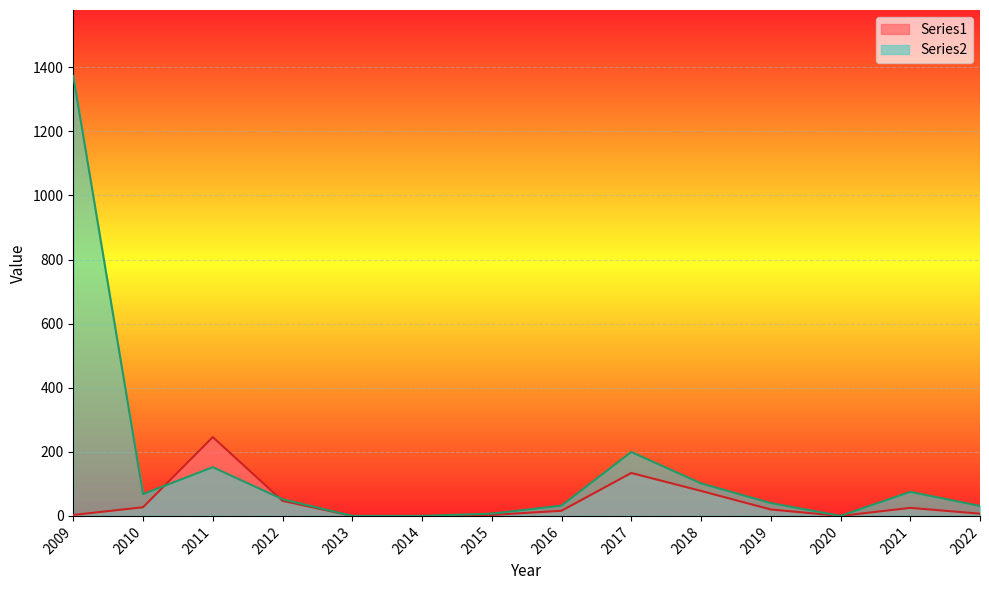

In Series1, how many points are lower than both neighbors (excluding endpoints)?

1